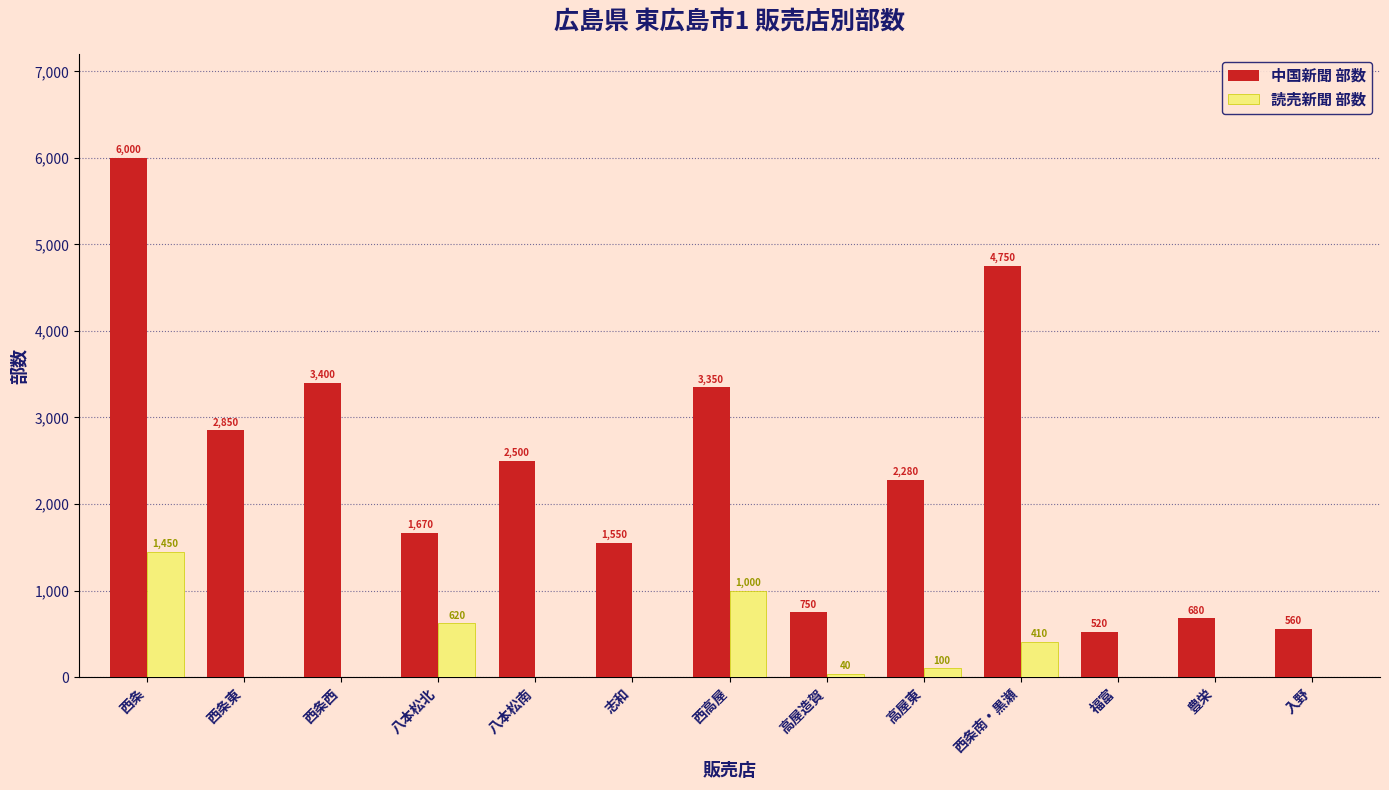

Does the chart contain stacked bars?

No